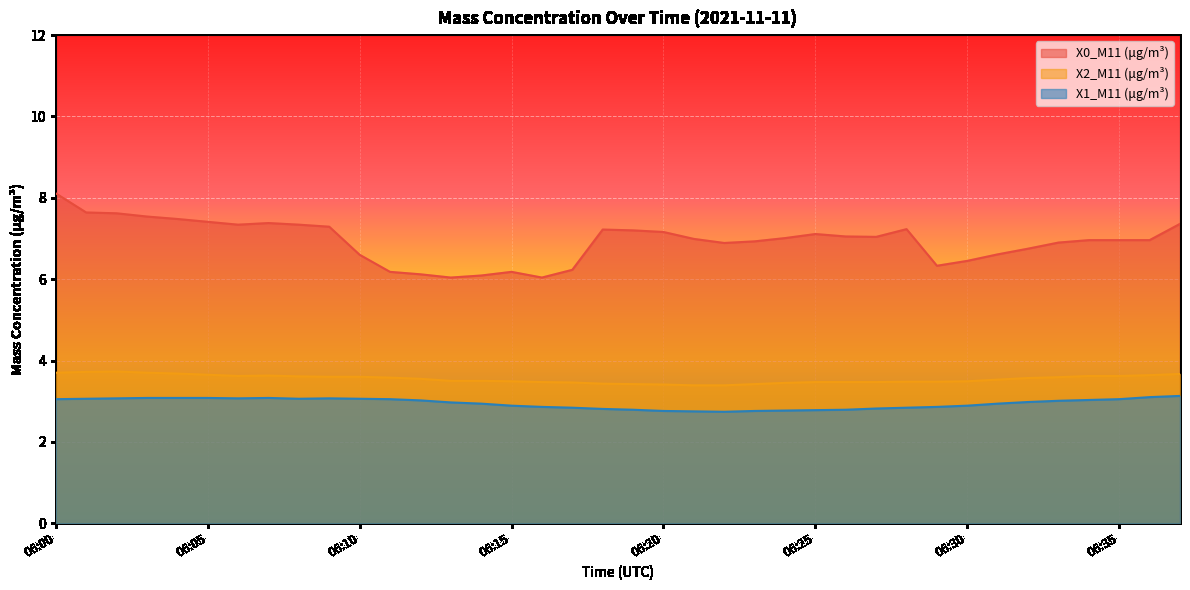

True or false: X2_M11 (μg/m³) and X1_M11 (μg/m³) cross at least once.

False